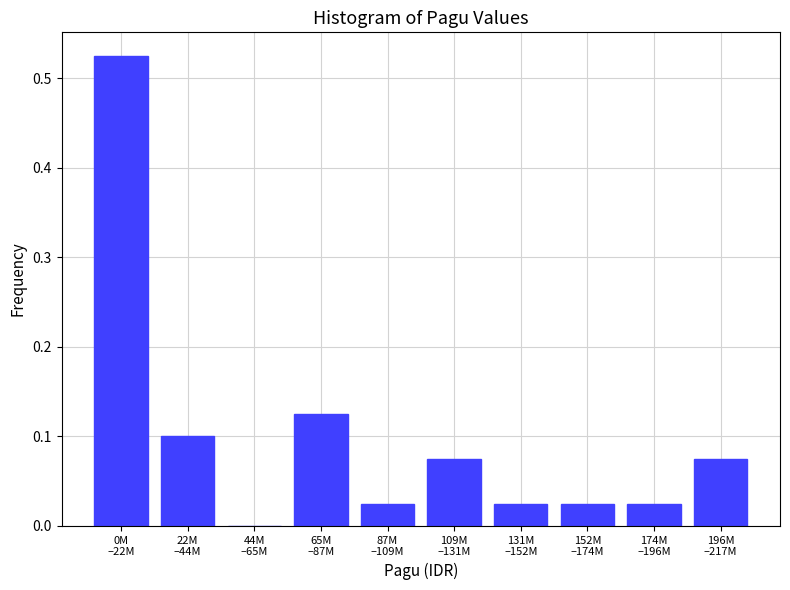

What is the sum of all values?

1.0